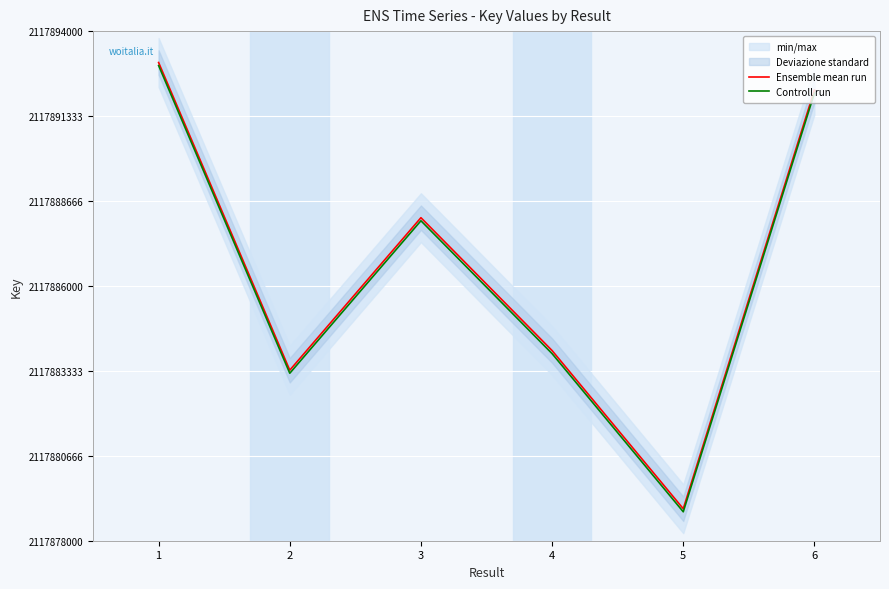

Which category has the highest value in the Ensemble mean run series?

1